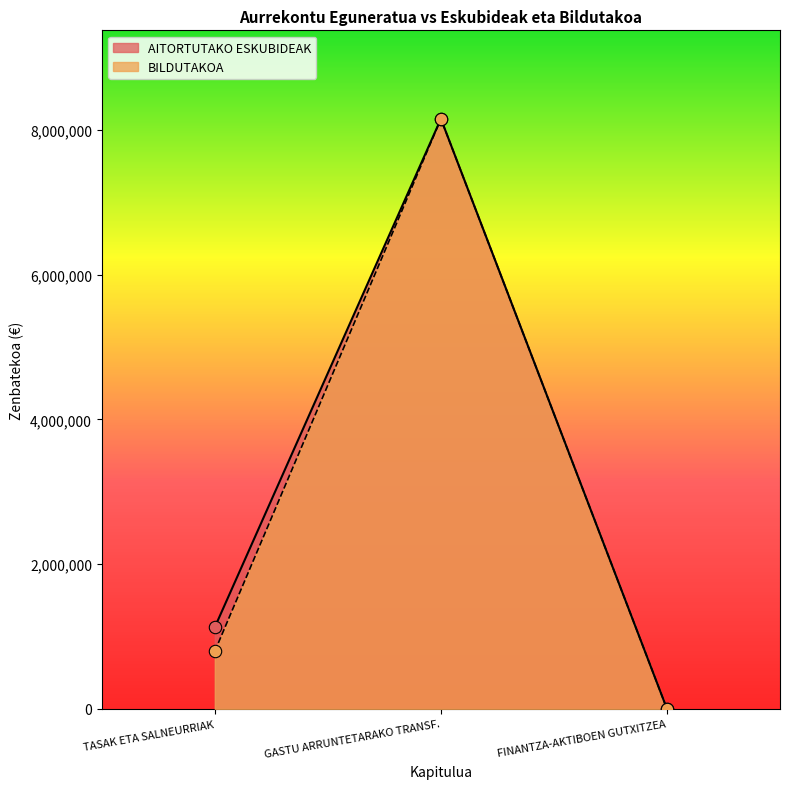

What is the total value across all series at GASTU ARRUNTETARAKO TRANSF.?

16299890